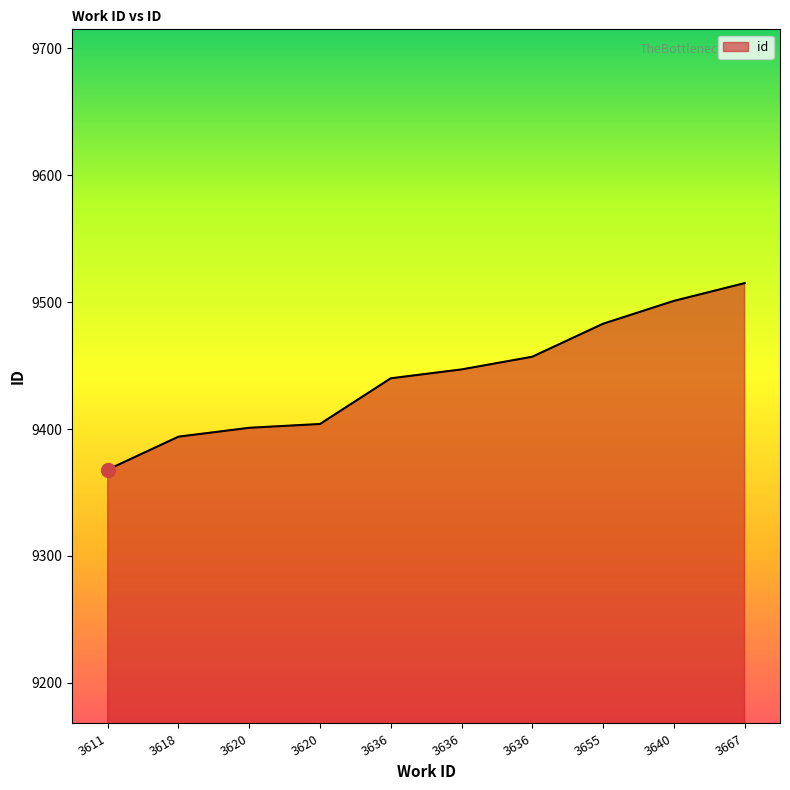

Count the number of categories in the chart.

10